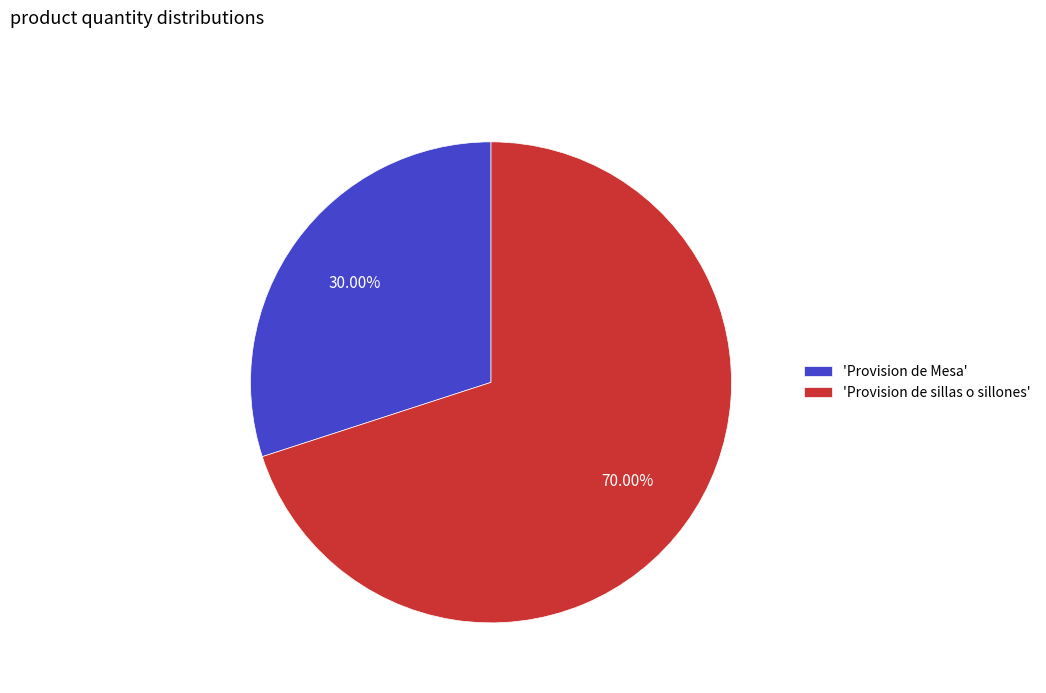

How many segments does this pie chart have?

2